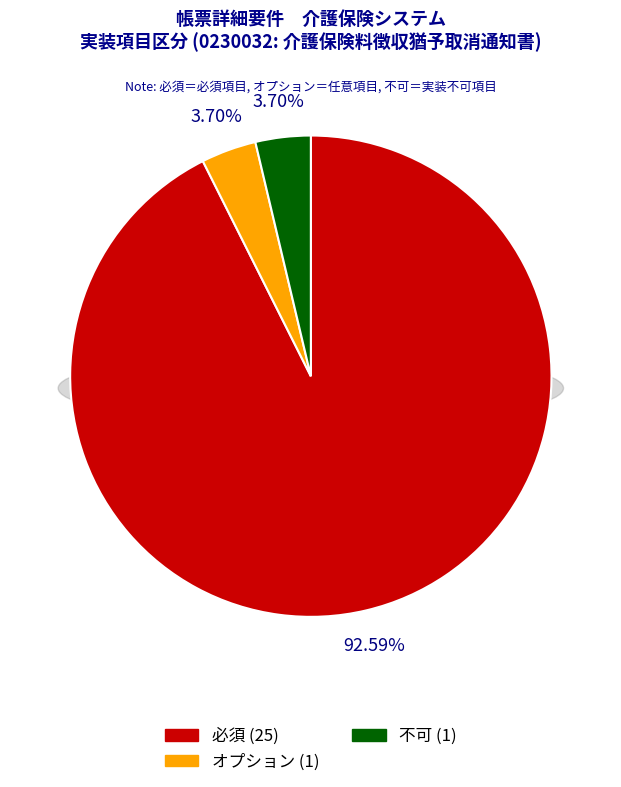

To the nearest percent, what is the average slice percentage?

33%